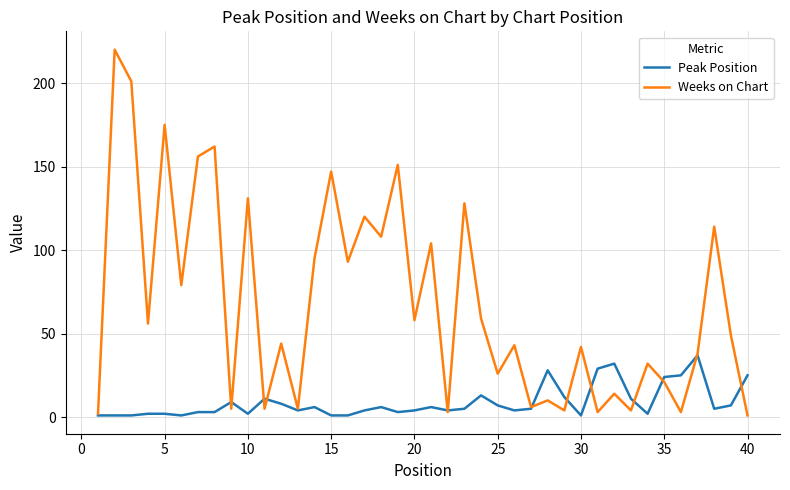

What are all the series names shown in the legend?

Peak Position, Weeks on Chart